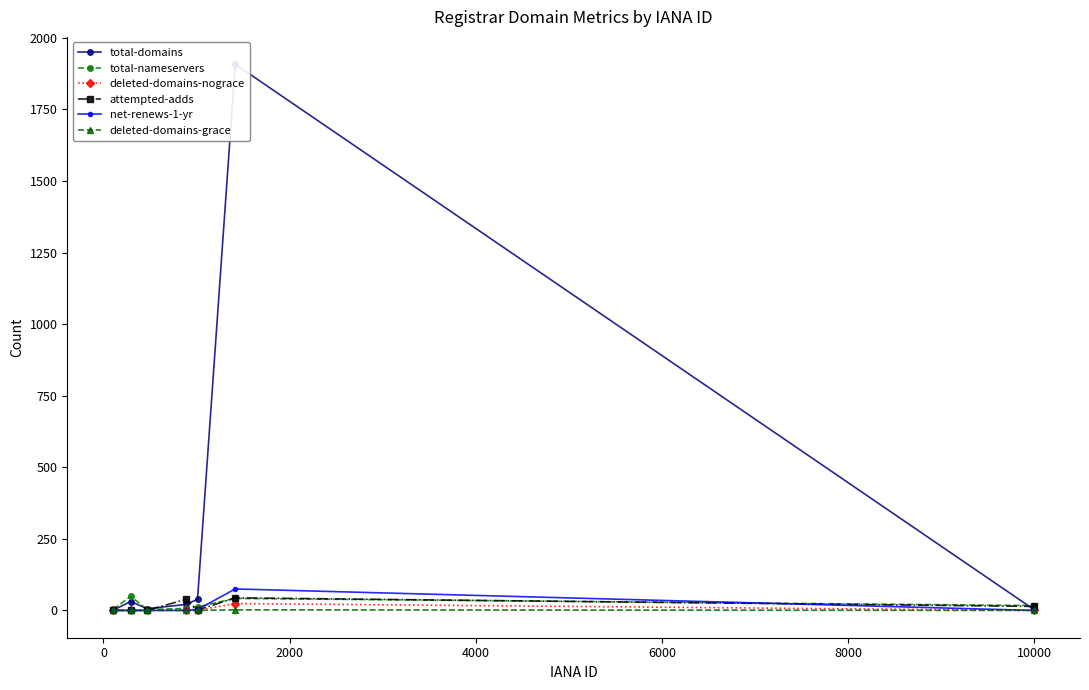

How many values in the deleted-domains-nograce series exceed 0?

2